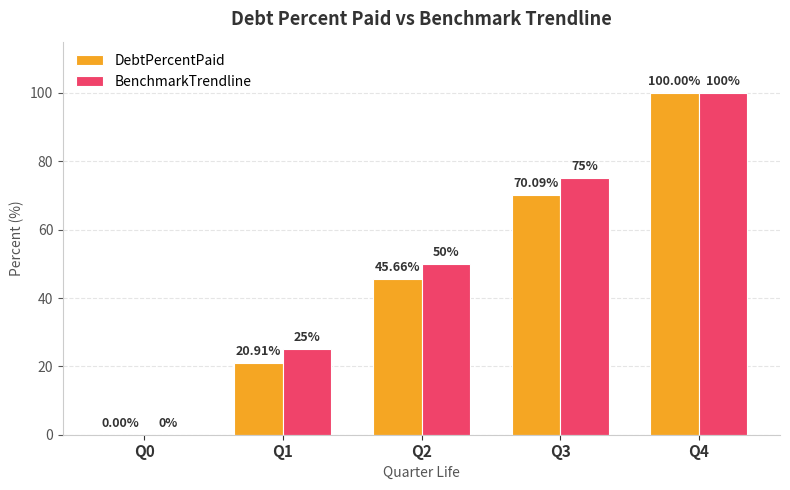

What is the sum of all DebtPercentPaid values?

236.7